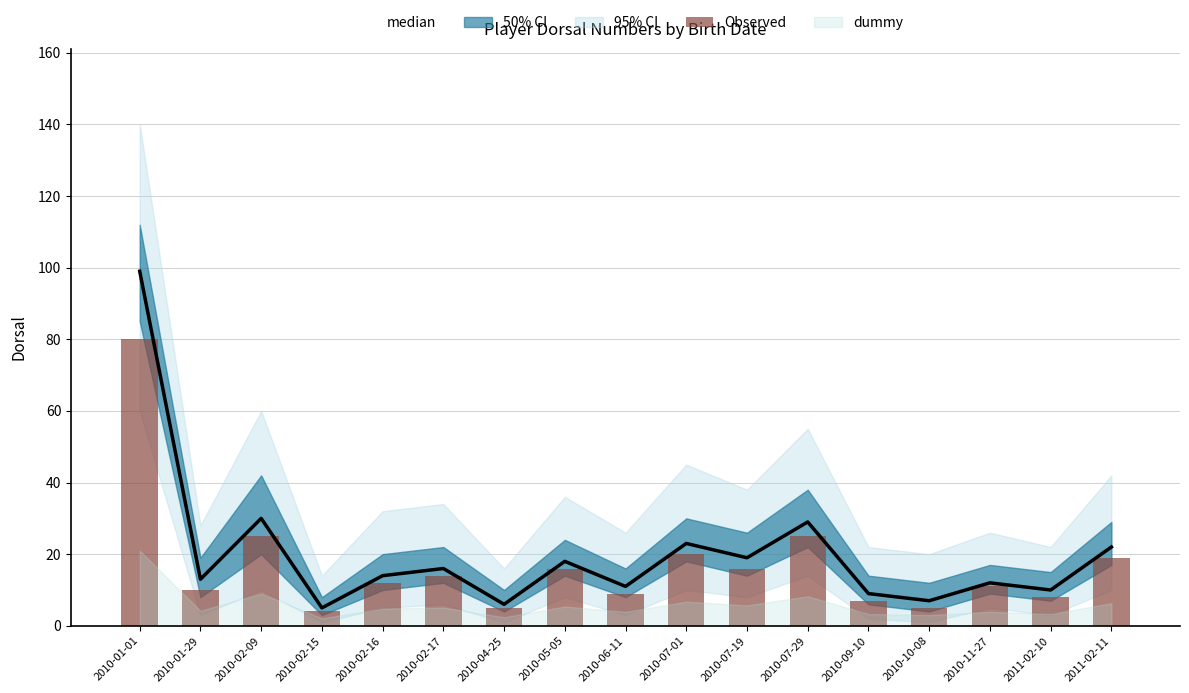

At which label does median reach its minimum?

2010-02-15